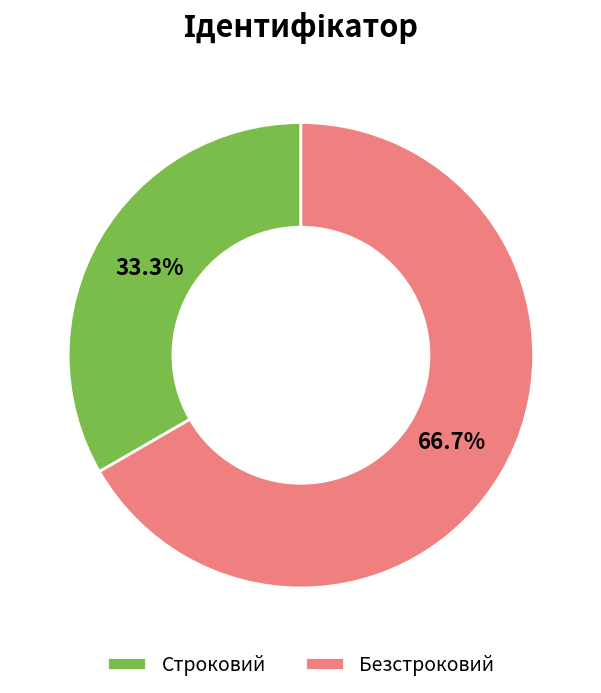

How many segments does this pie chart have?

2